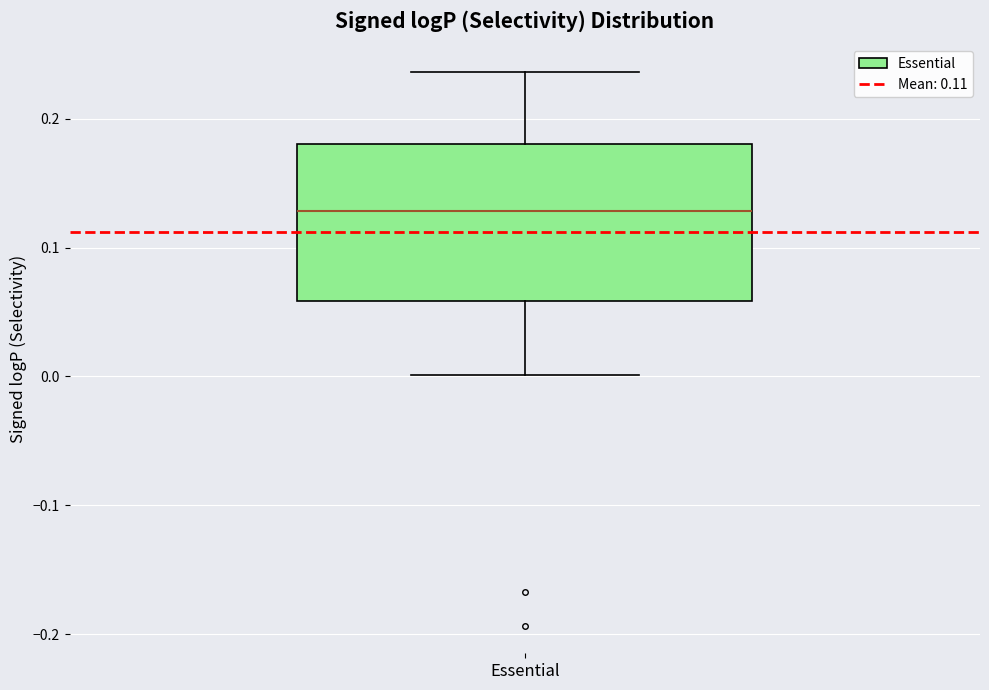

Where is the lower edge of the box for Essential on the y-axis? The values are not printed on the chart, so give them approximately, as read against the axis.

0.06